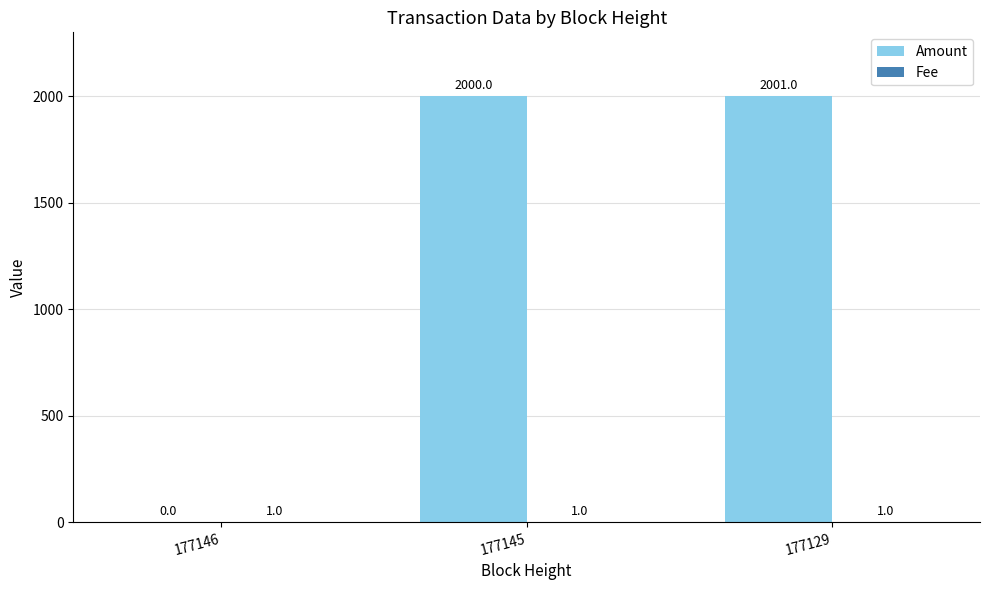

Which label corresponds to the largest value in the chart?

177129